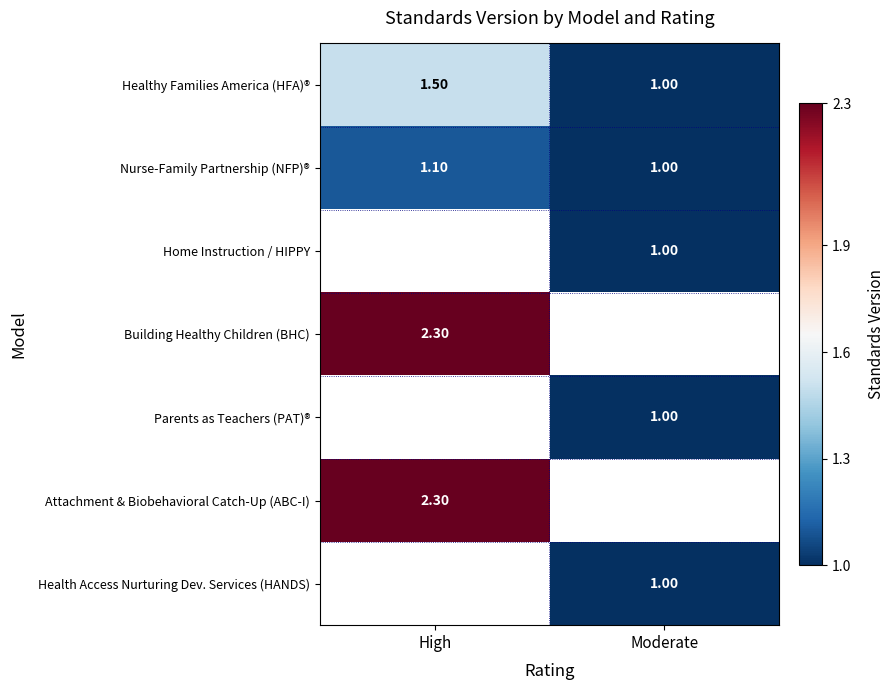

Is the value of Health Access Nurturing Dev. Services (HANDS) at Moderate greater than the value of Building Healthy Children (BHC) at High?

No